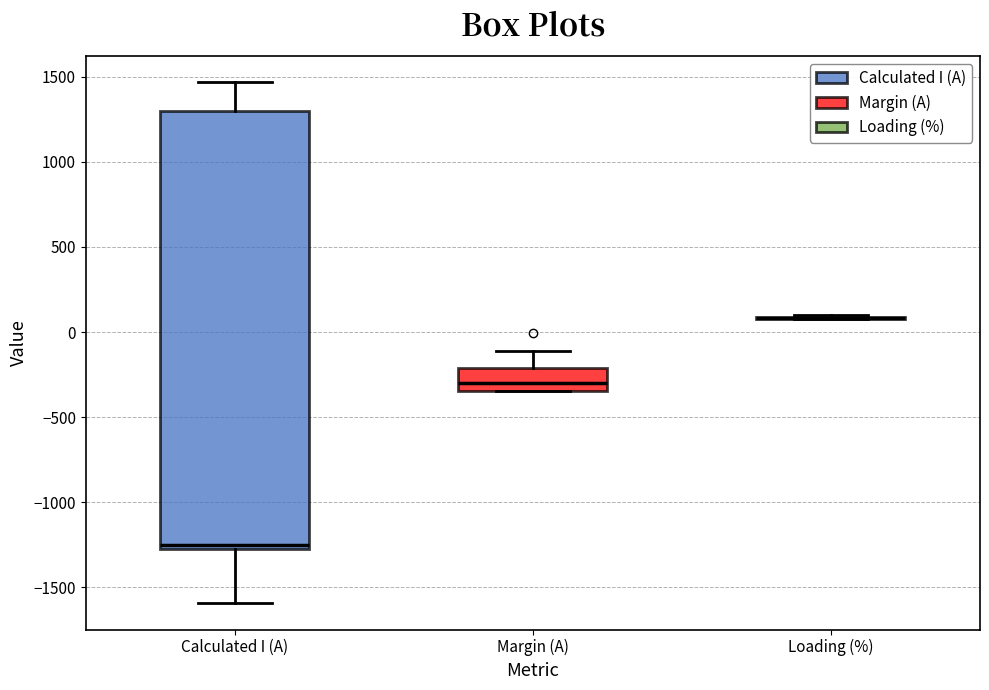

Where does the upper whisker of the box for Calculated I (A) end on the y-axis? The values are not printed on the chart, so give them approximately, as read against the axis.

1450